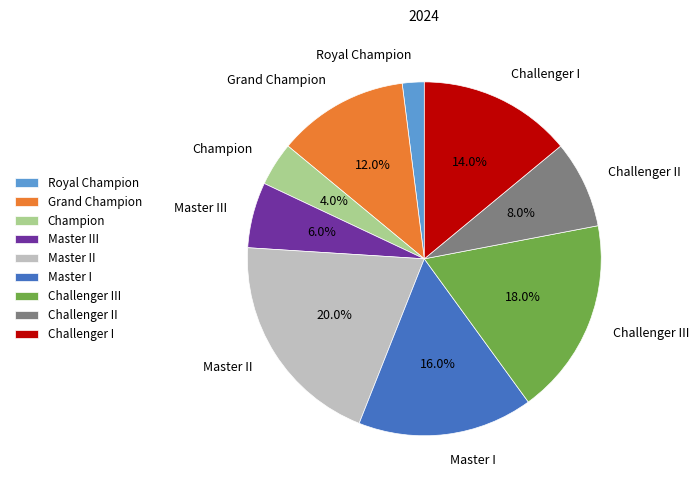

To the nearest percent, what portion does Champion represent?

4%